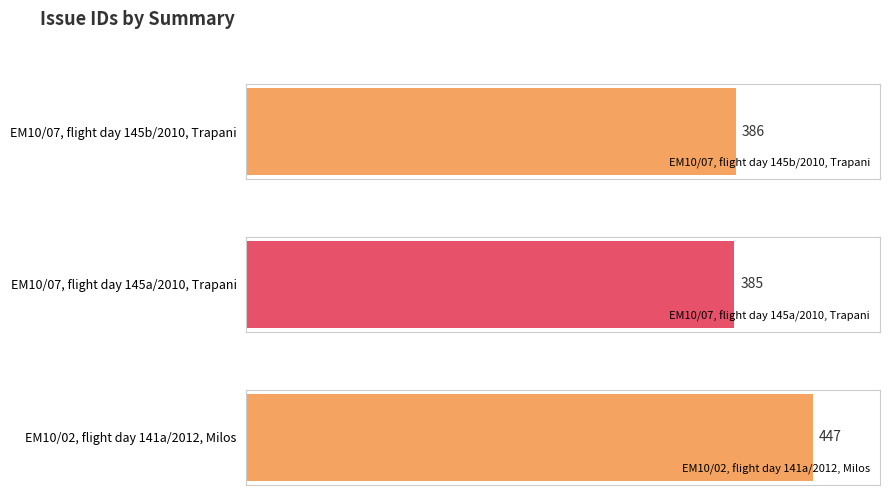

What is the difference between the maximum and minimum values?

62